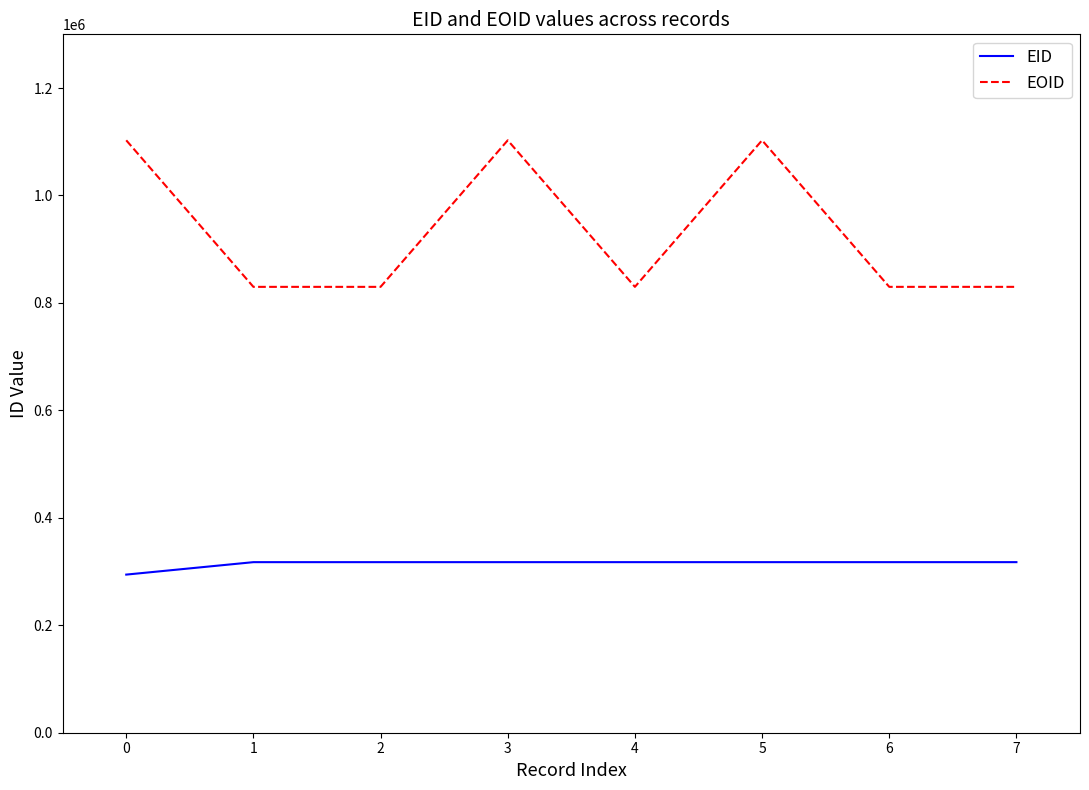

Does the chart display data point markers on the line(s)?

No